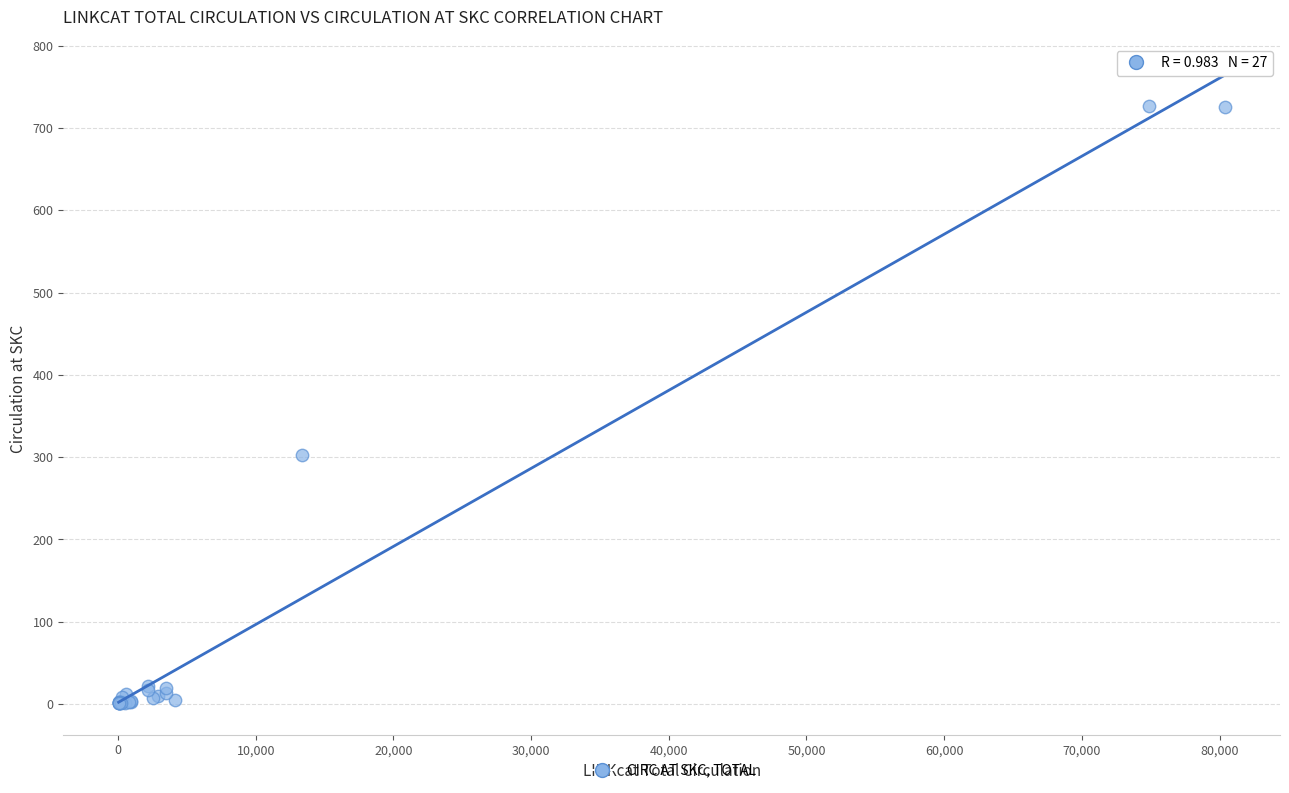

What Y value in the scatter plot is closest to 364?

303